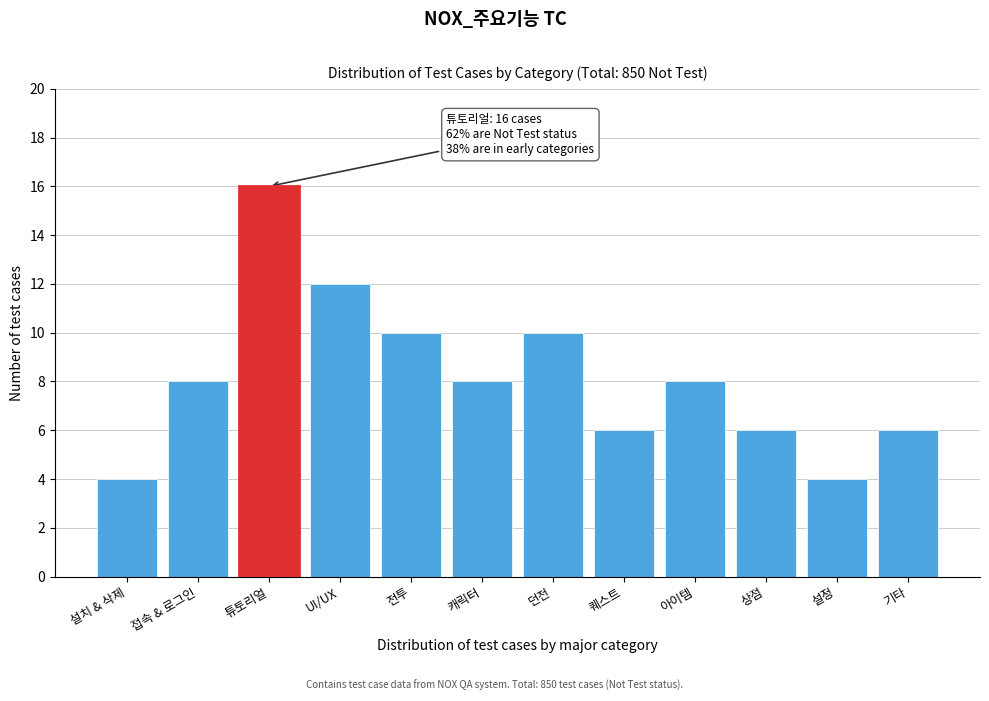

Reading left to right, what are all the values shown in this chart?

4	8	16	12	10	8	10	6	8	6	4	6